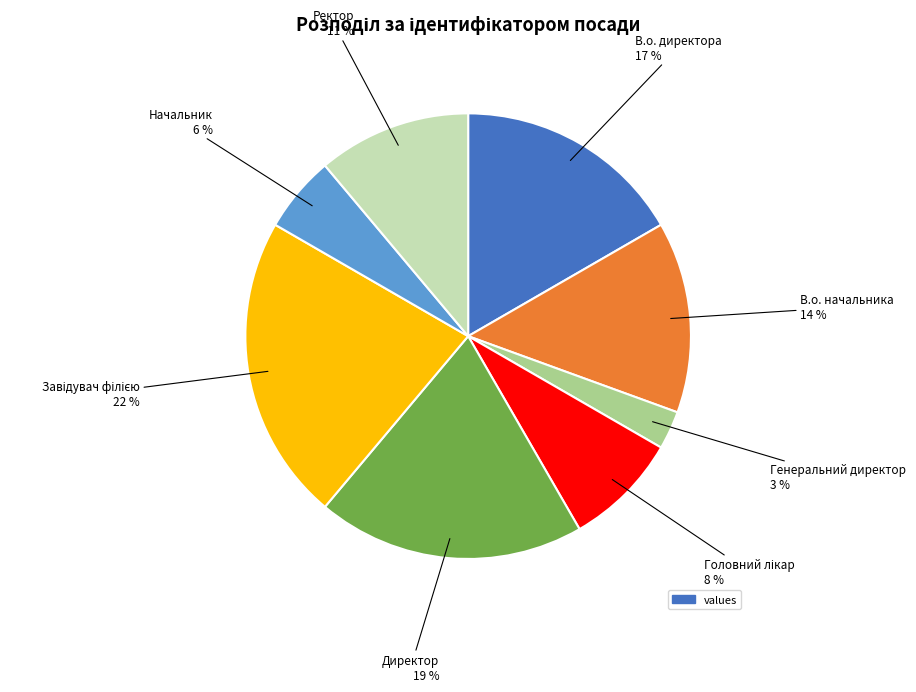

Does any single category account for the majority?

No